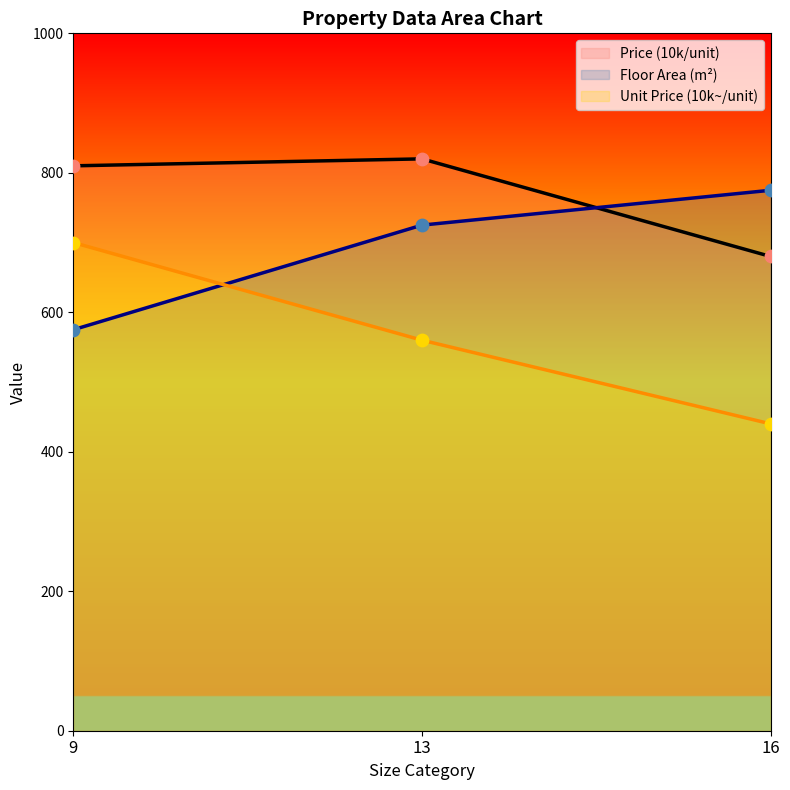

What is the total value across all series at 16?

1895.0